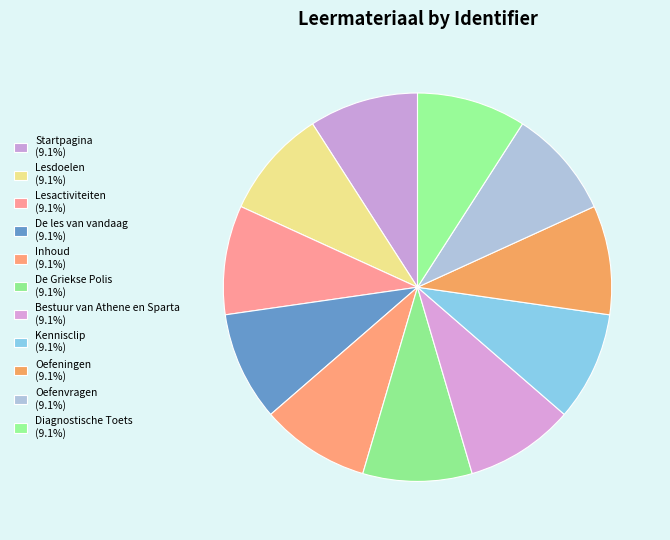

Which category has the smallest portion of the pie?

Startpagina